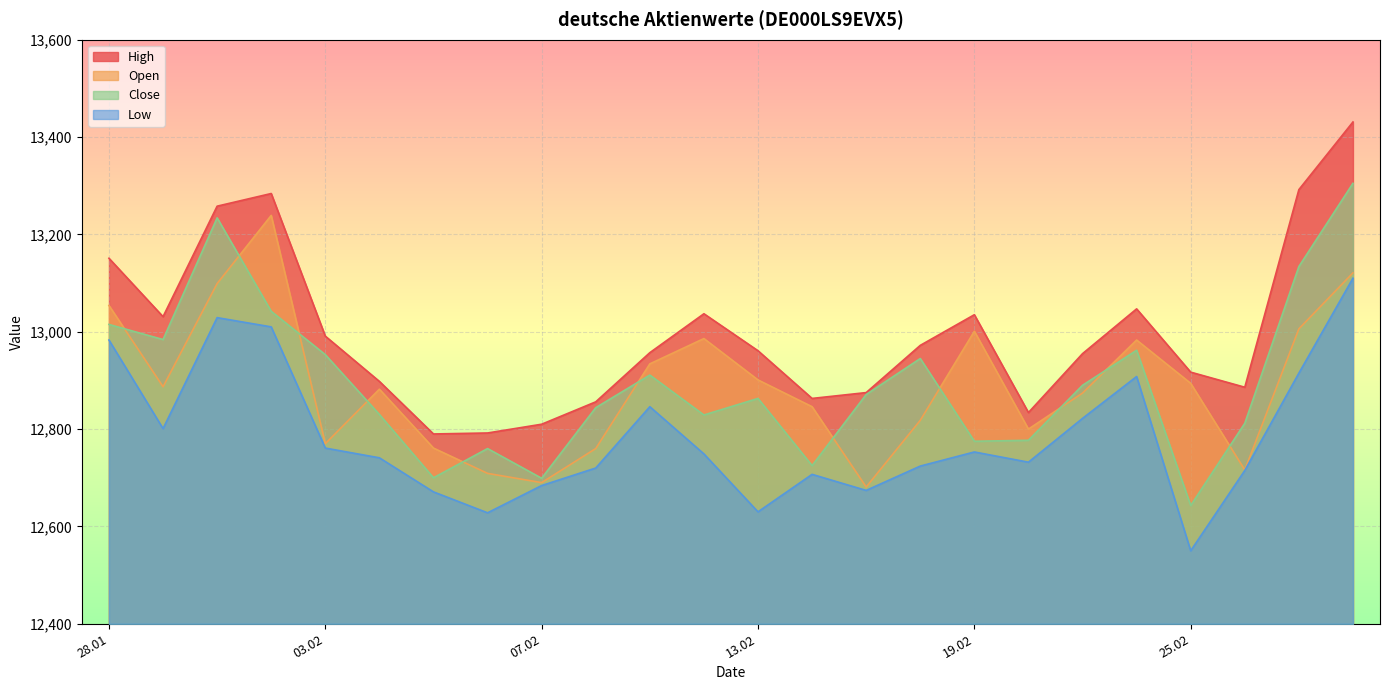

The value of High at 20.02.2025 is 3999. True or false?

False